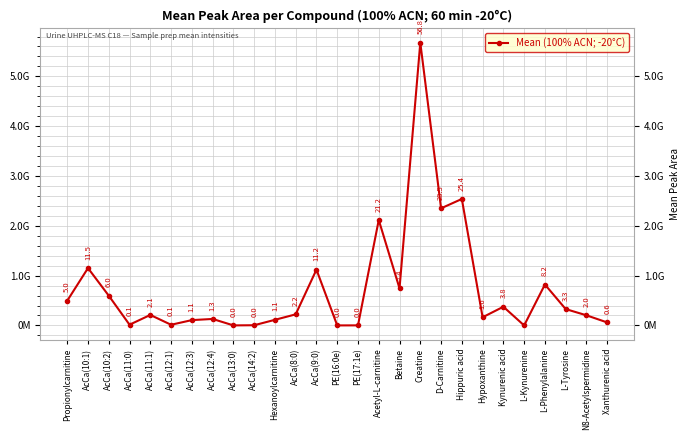

How many points are lower than both their immediate neighbors (excluding endpoints)?

8